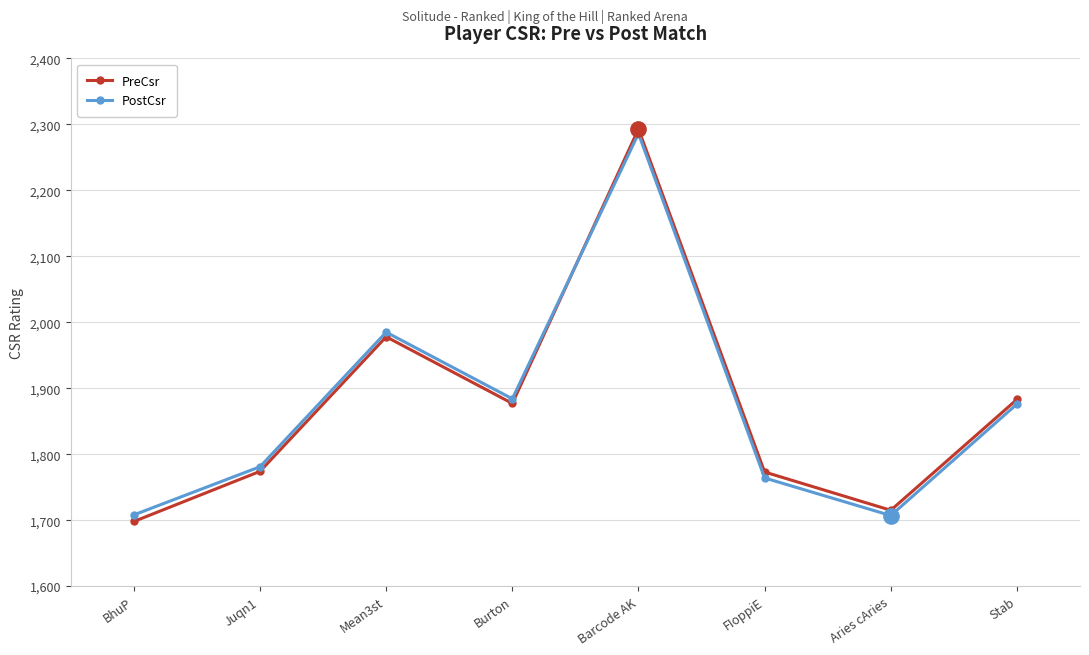

How many intersections are there between PostCsr and PreCsr?

1